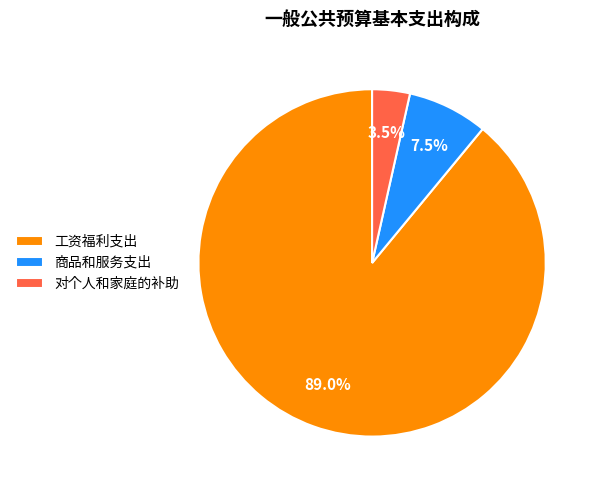

How many slices are in this pie chart?

3